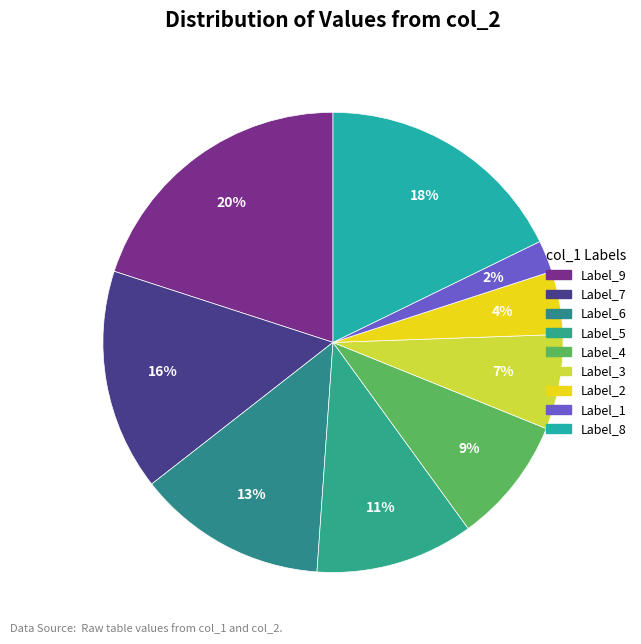

Count the number of slices in the pie.

9